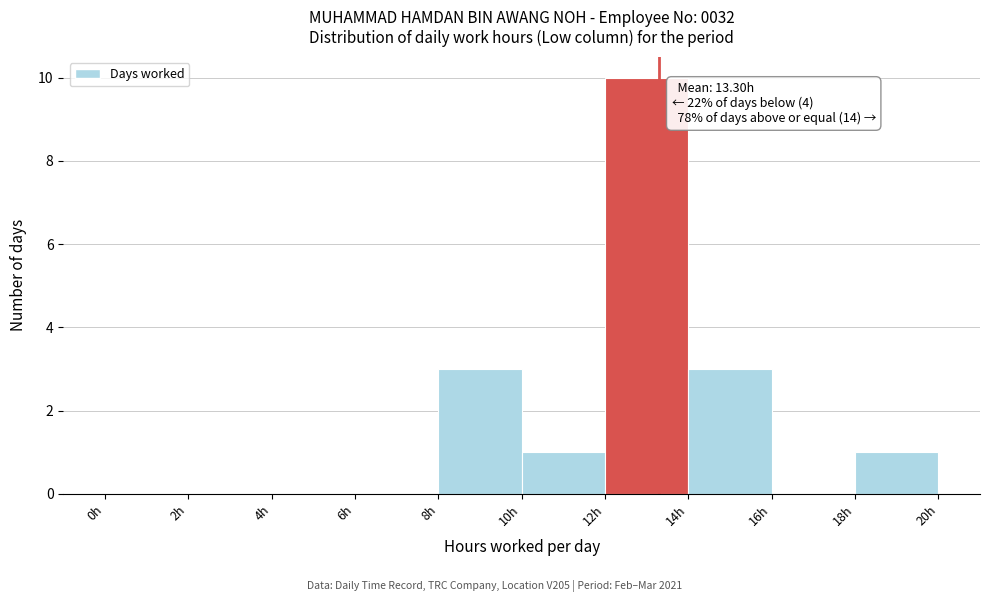

Which range on the x-axis has the tallest bar?

12 to 14